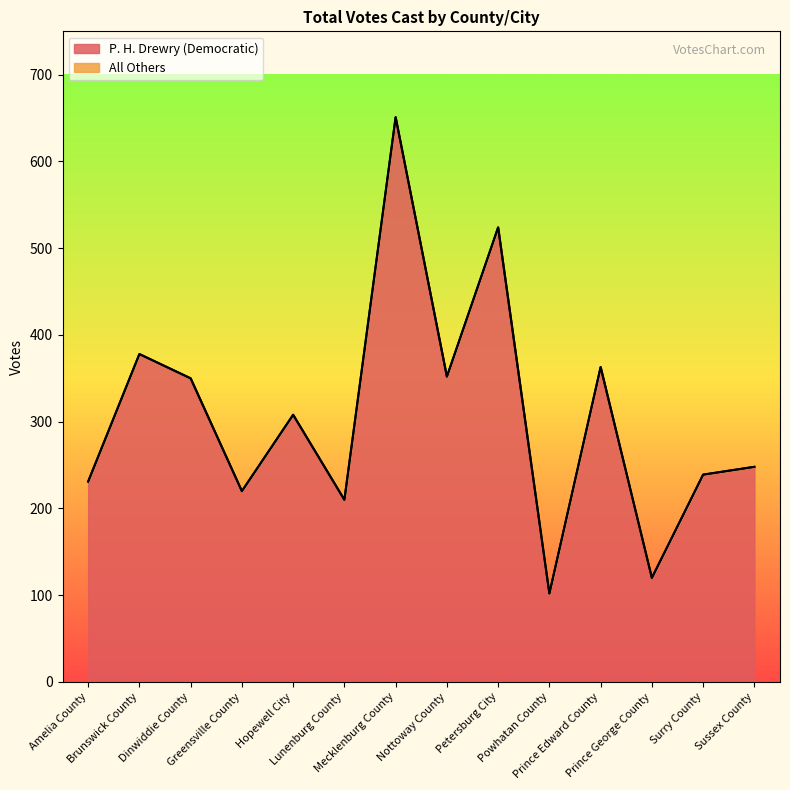

How many data points are less than 308?

7